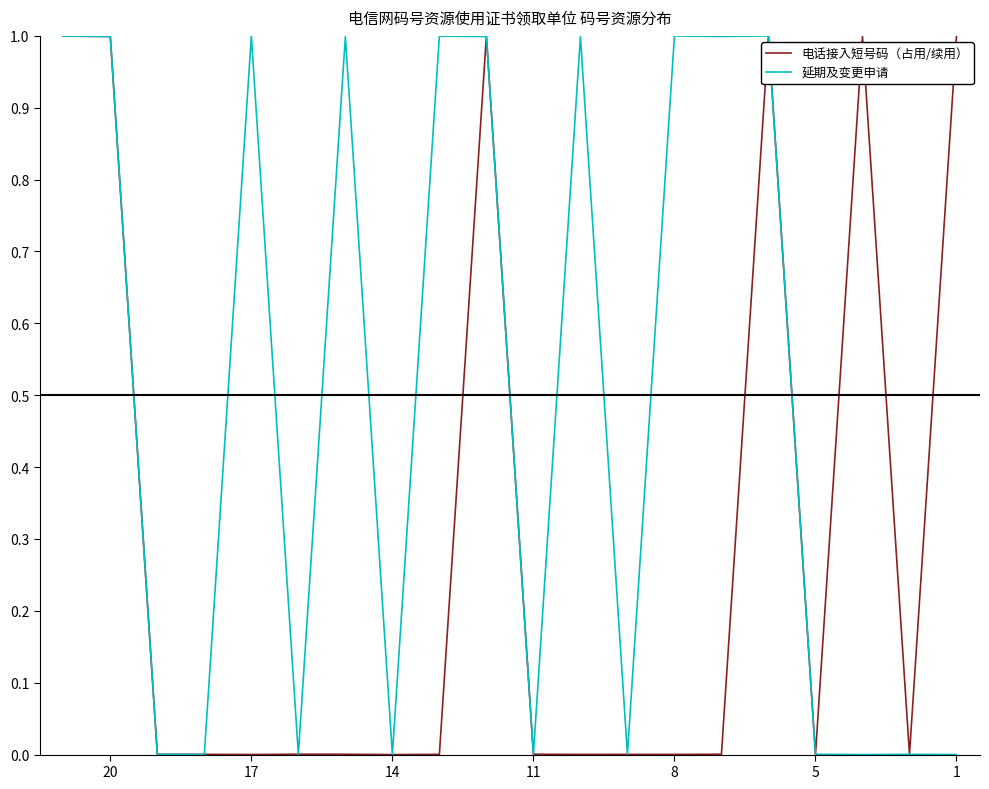

Is this an area chart (filled region under the line)?

No